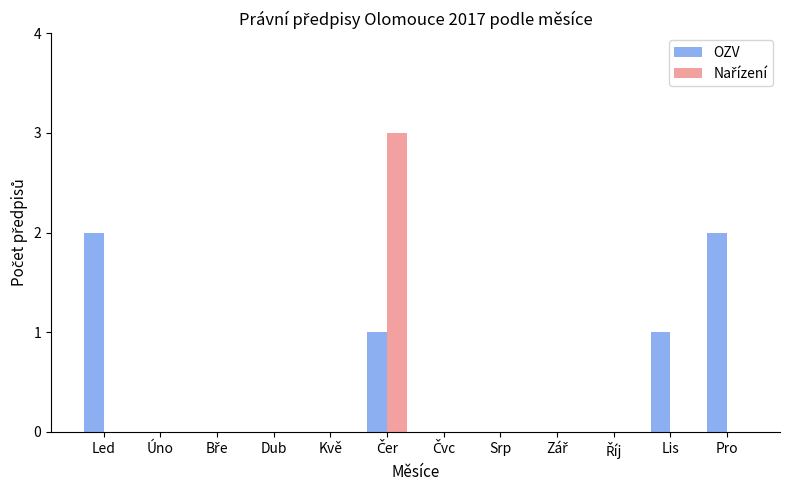

How many groups of bars are there?

12